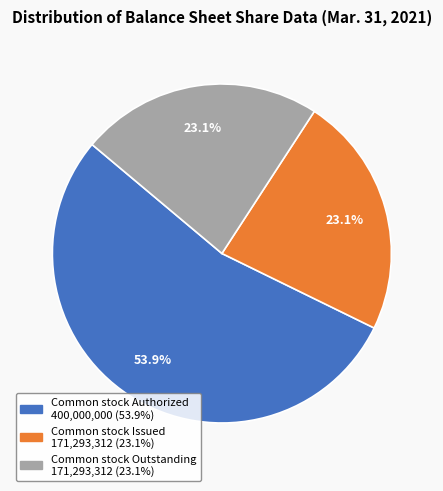

Is there any slice that represents more than half of the pie?

Yes